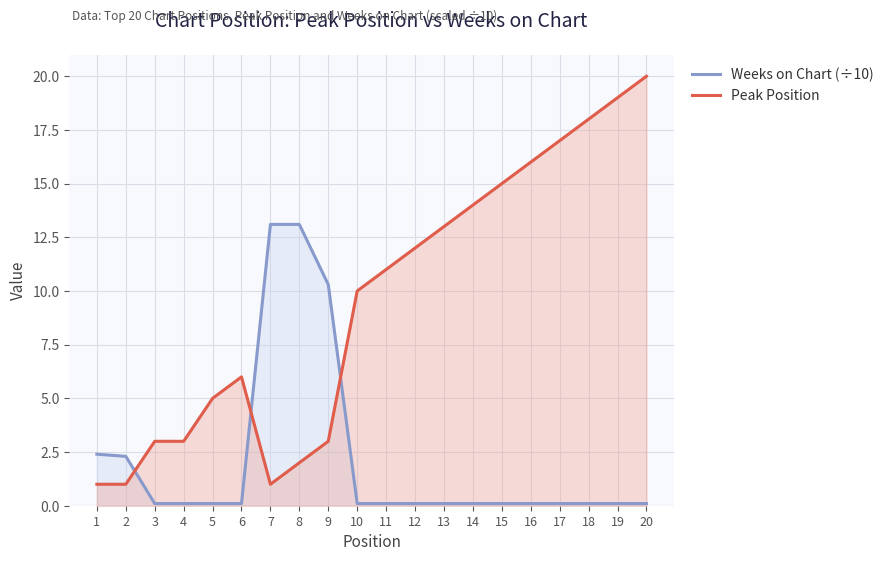

What is the difference between the highest and lowest values at 14?

13.9